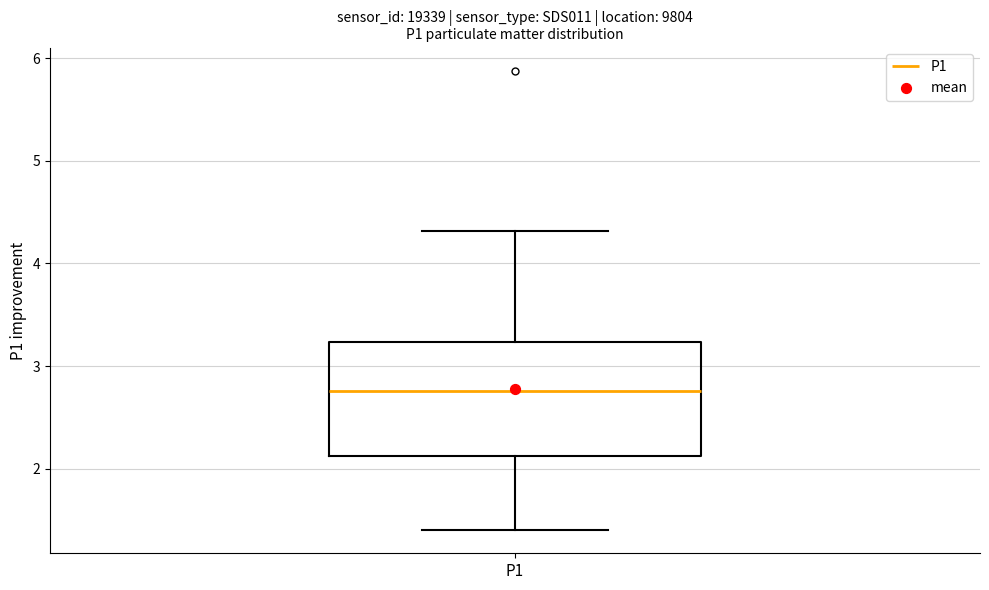

Transcribe this box plot: give where the median line is, the range the box spans, and where the two whiskers end, as read against the y-axis. The values are not printed on the chart, so give them approximately, as read against the axis.

median 2.8, box 2.1 to 3.2, whiskers 1.4 to 4.3